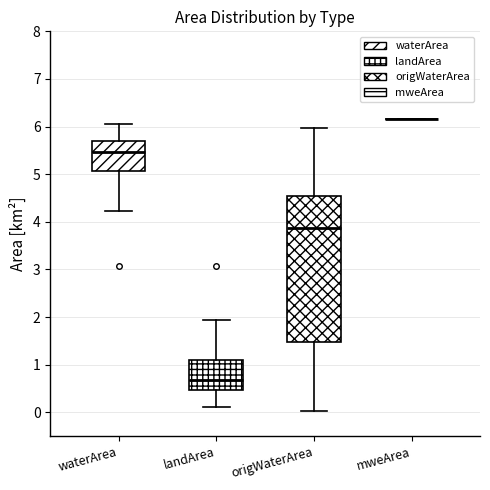

Reading left to right, transcribe this box plot: for each box, give where its median line is, the range the box spans, and where its two whiskers end, as read against the y-axis. The values are not printed on the chart, so give them approximately, as read against the axis.

waterArea: median 5.5, box 5.1 to 5.7, whiskers 4.2 to 6.1
landArea: median 0.7, box 0.5 to 1.1, whiskers 0.1 to 1.9
origWaterArea: median 3.9, box 1.5 to 4.5, whiskers 0.0 to 6.0
mweArea: box collapsed to a line at 6.2, whiskers 6.2 to 6.2